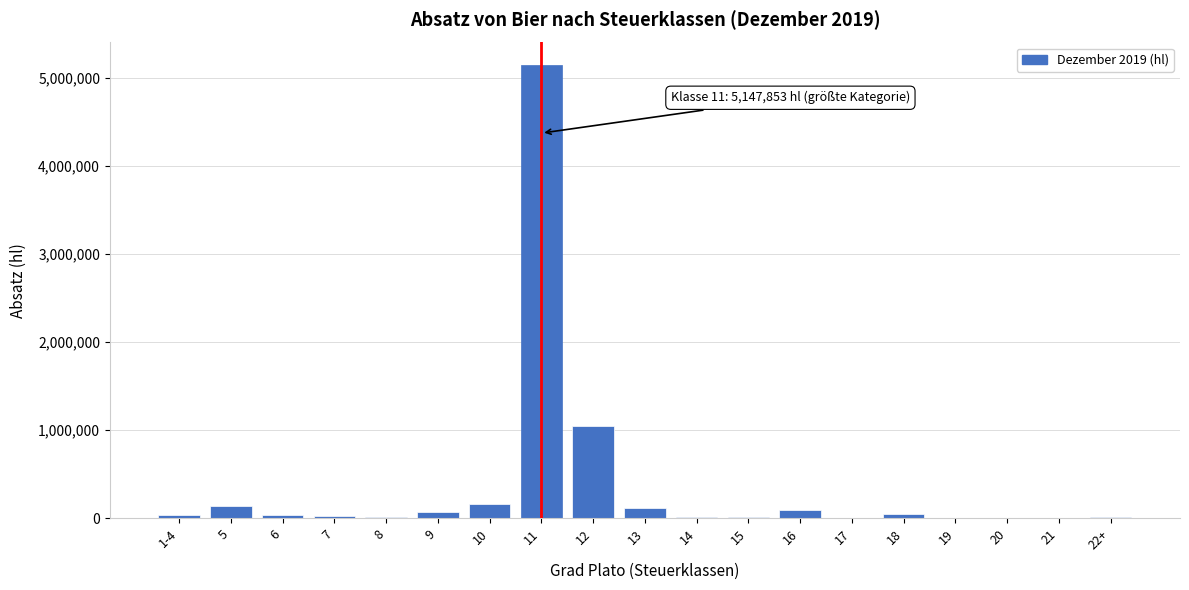

What is the greatest value displayed?

5147853.1